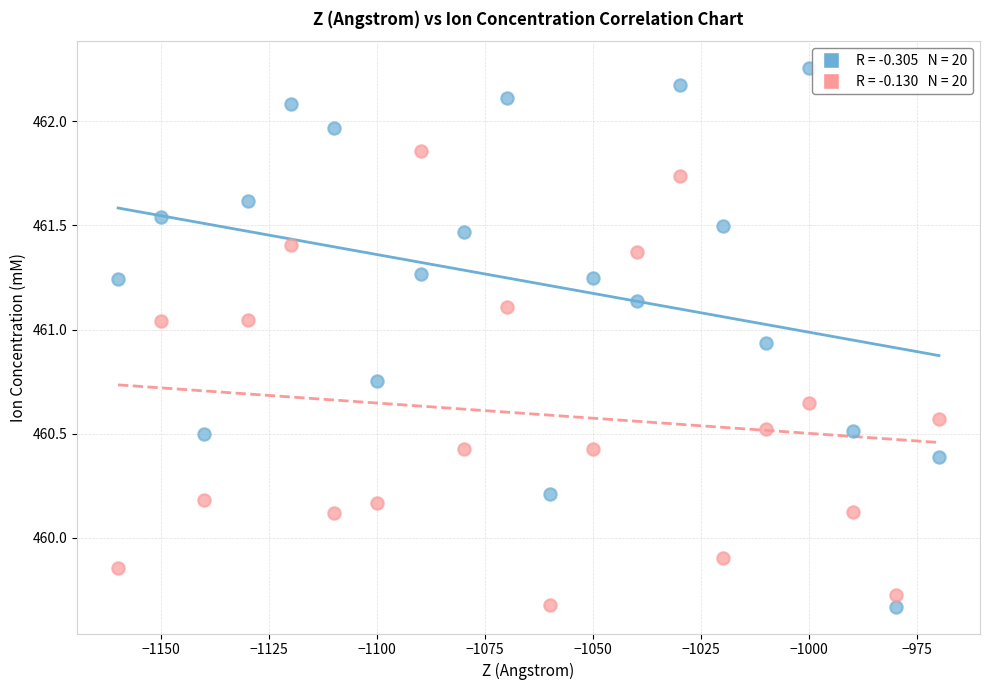

Across all data points, what is the range of Y values (max minus min)?

2.6